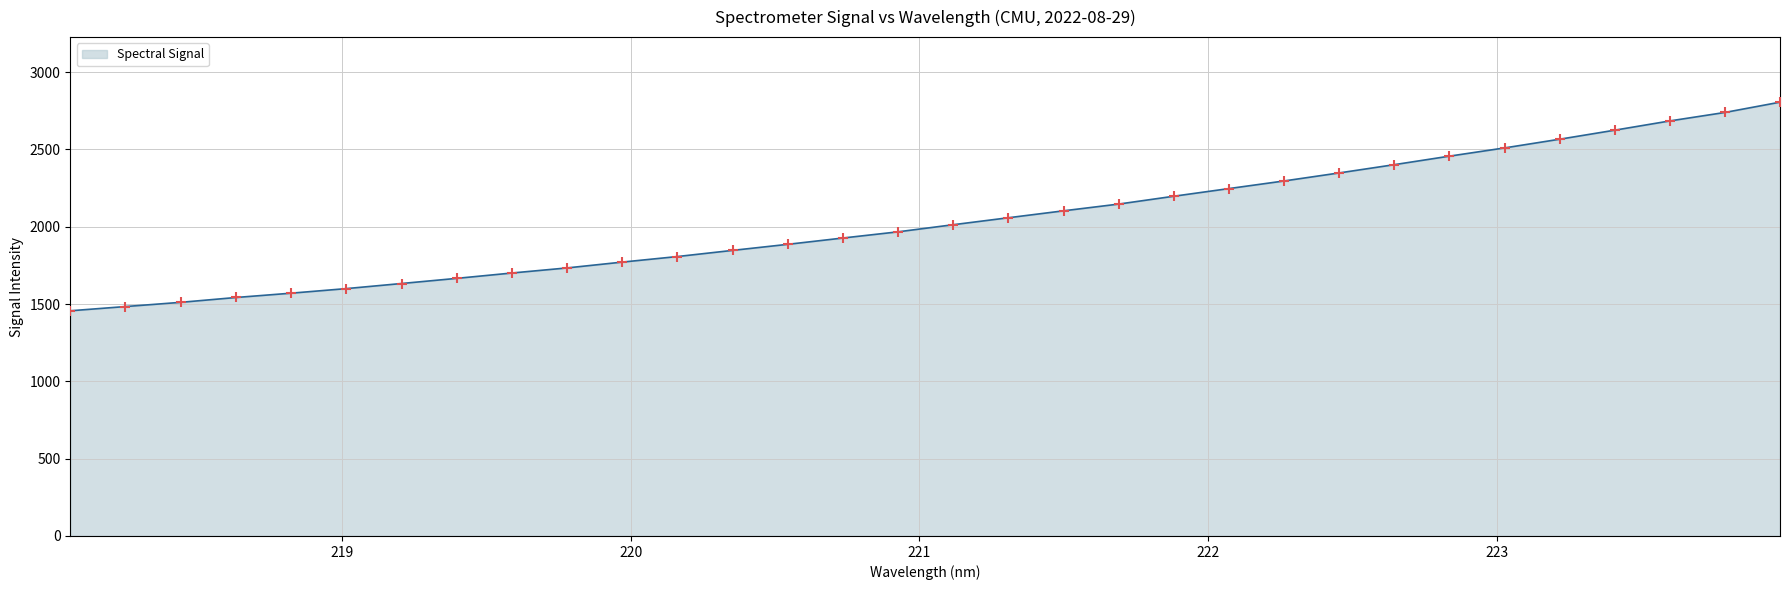

What is the difference between the maximum and minimum values?

1349.1